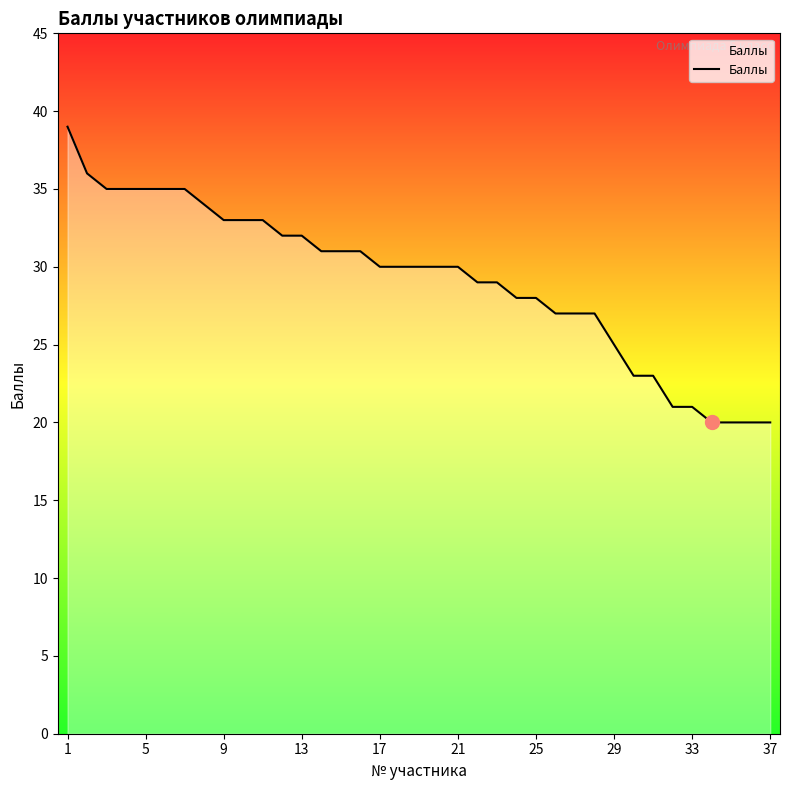

What is the difference between the maximum and minimum values?

19